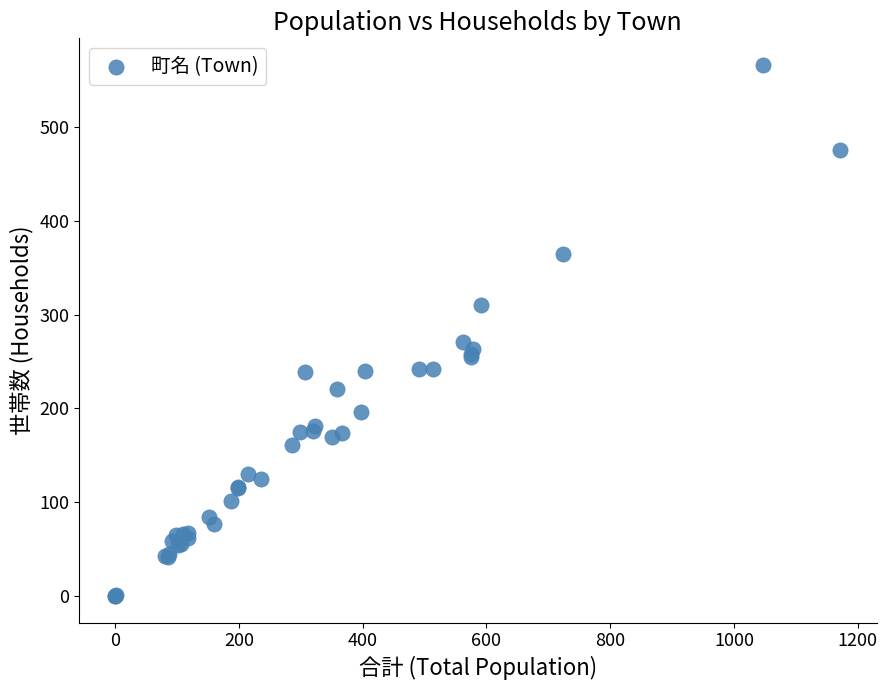

What Y value in the scatter plot is closest to 283?

271